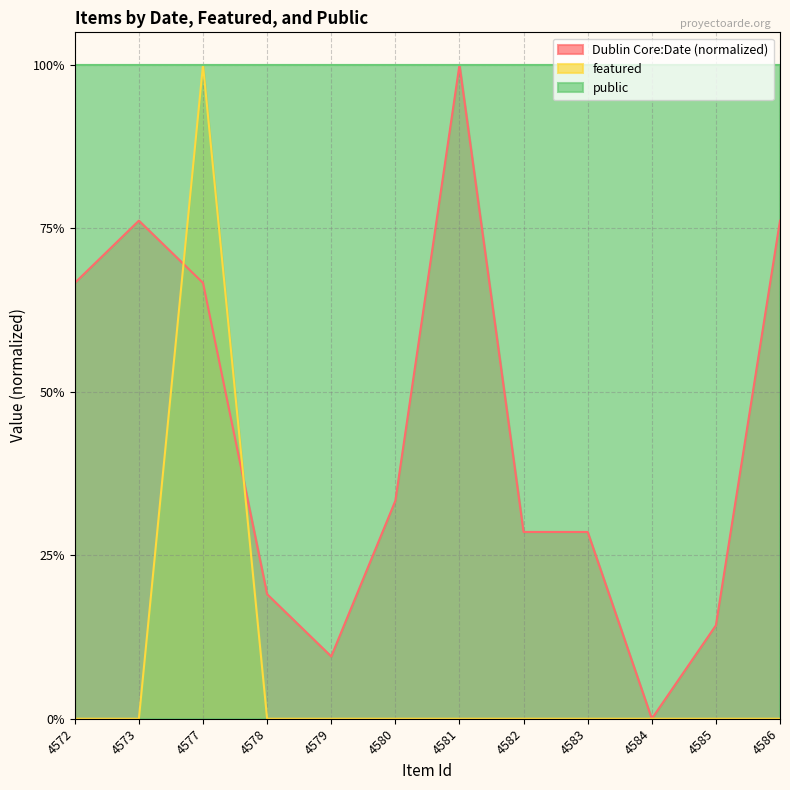

Count the featured values in the range 0 to 1.

12